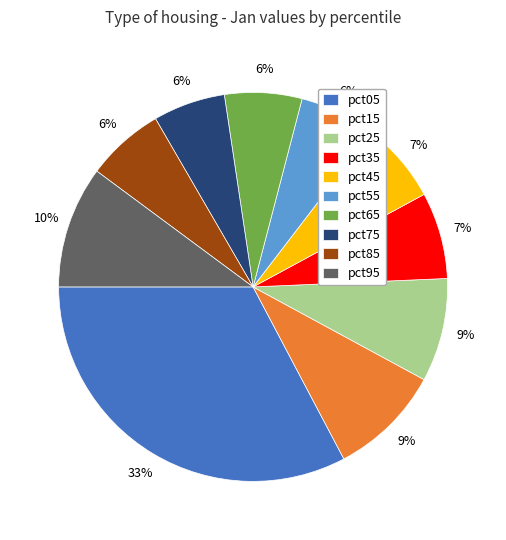

Is it true that pct75 is 6% of the pie?

True